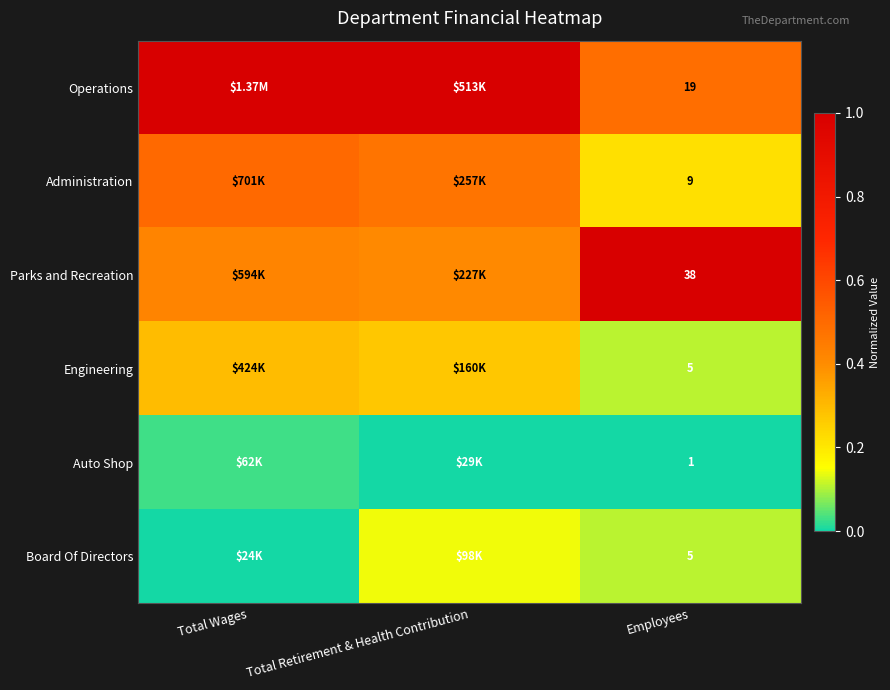

Where is Auto Shop nearest to the value 0?

Total Retirement & Health Contribution